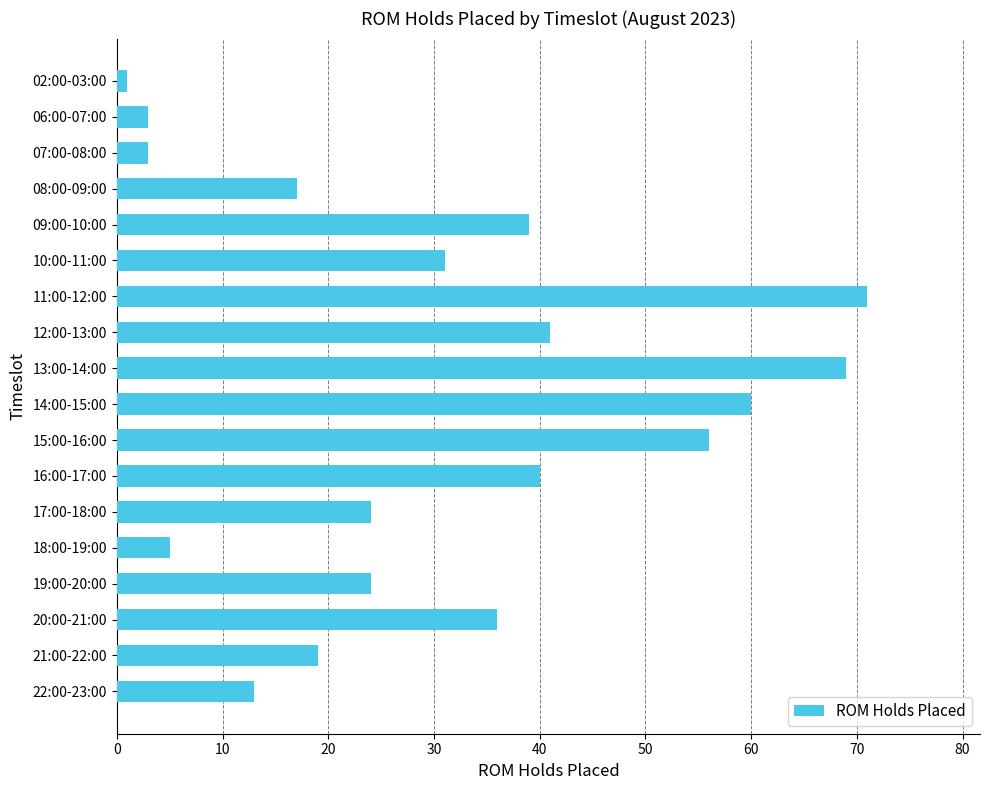

What is the greatest value displayed?

71